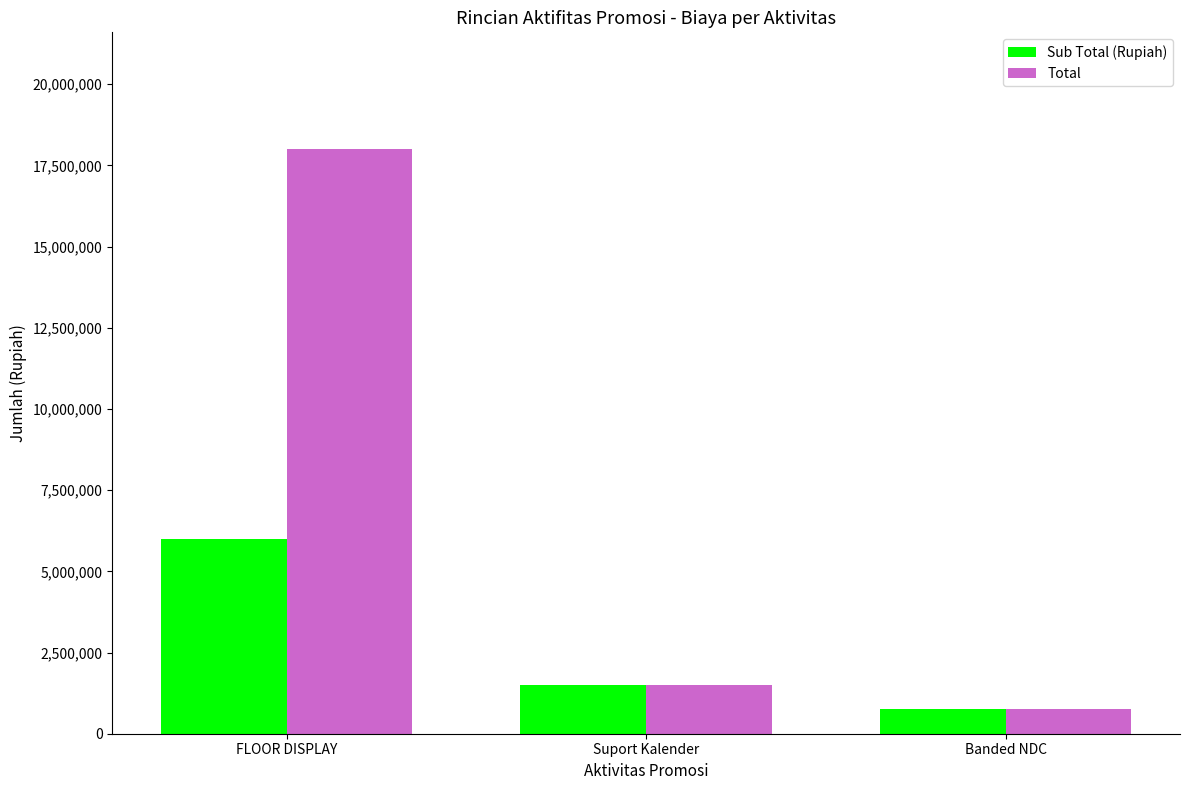

True or false: Sub Total (Rupiah) has a value of 768075 at Banded NDC.

True